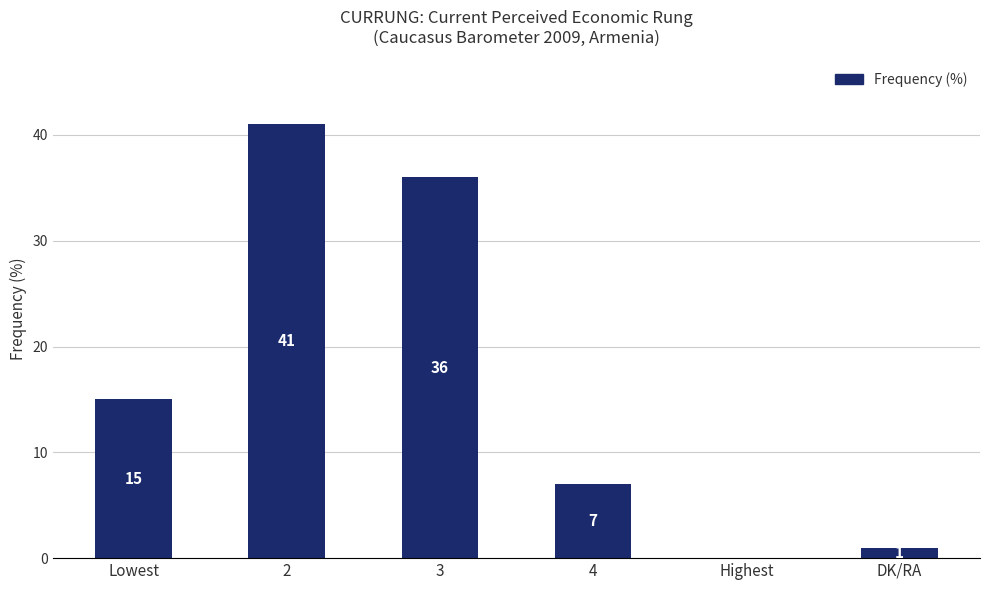

Which category has the highest value across all series?

2